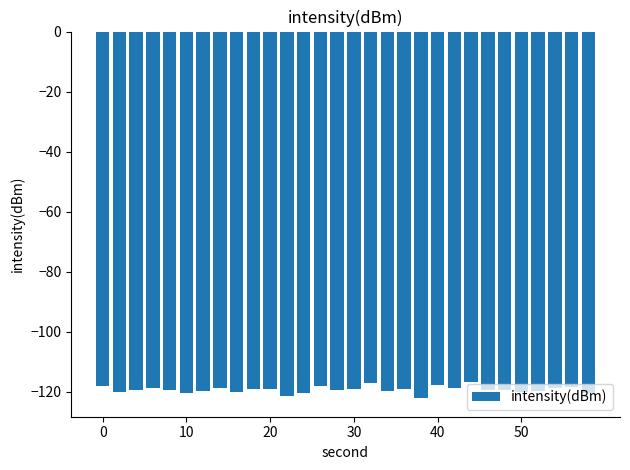

What is the maximum value shown in the chart?

-116.6